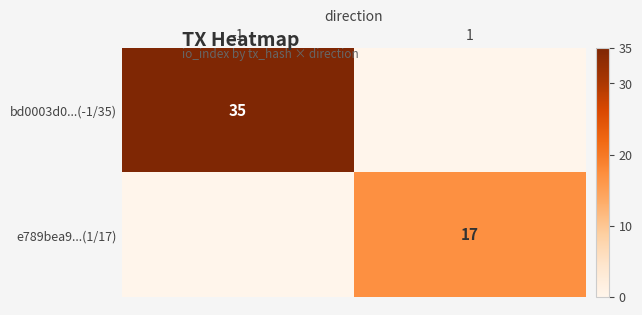

Which has a higher value, -1 or 1?

-1